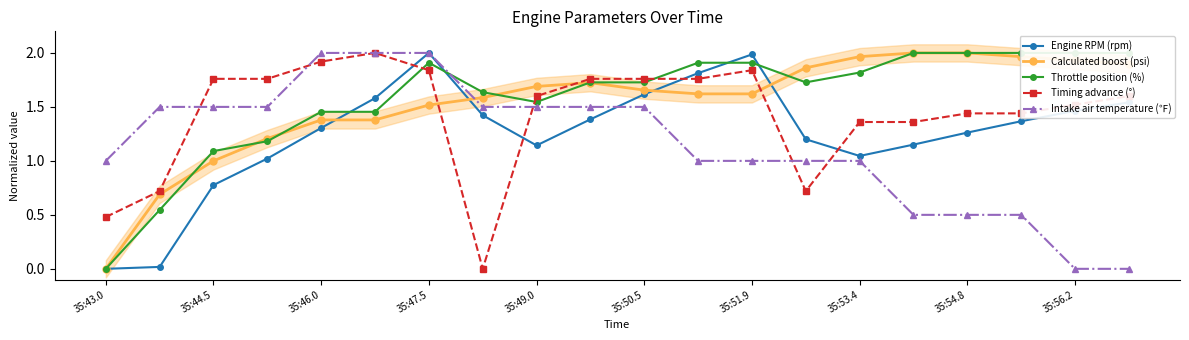

What are all the series names shown in the legend?

Engine RPM (rpm), Calculated boost (psi), Throttle position (%), Timing advance (°), Intake air temperature (℉)